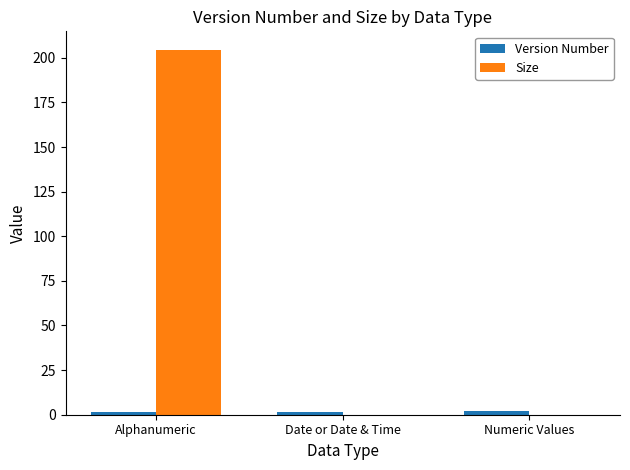

Which series has the largest total across all categories?

Size